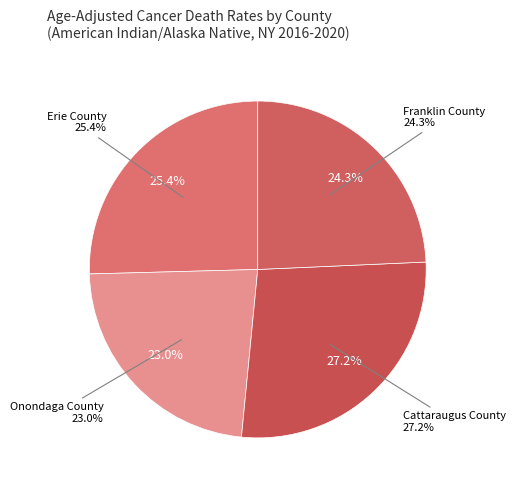

To the nearest percent, what portion does Erie County represent?

25%